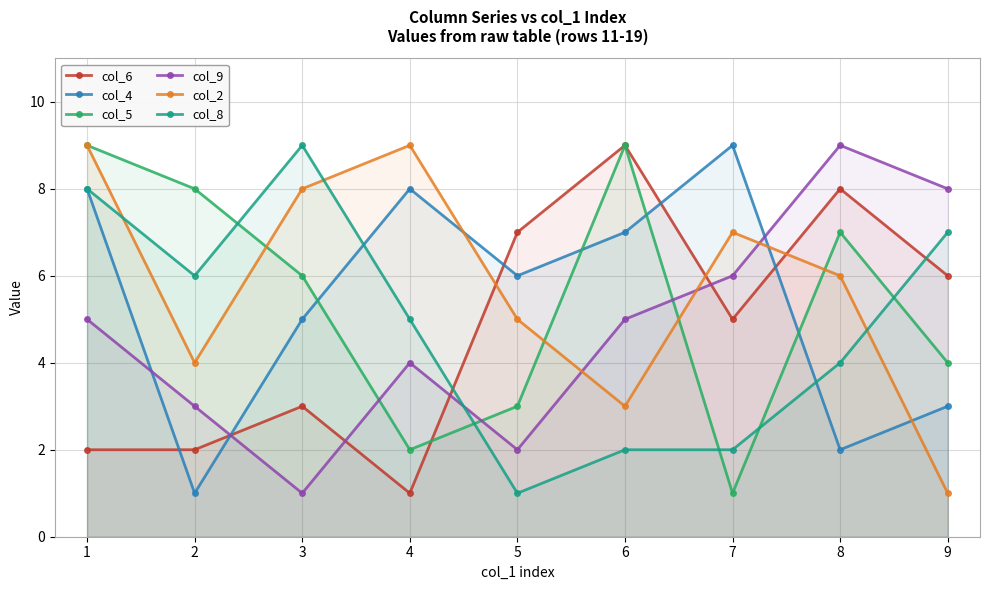

Which series has the largest total across all categories?

col_2